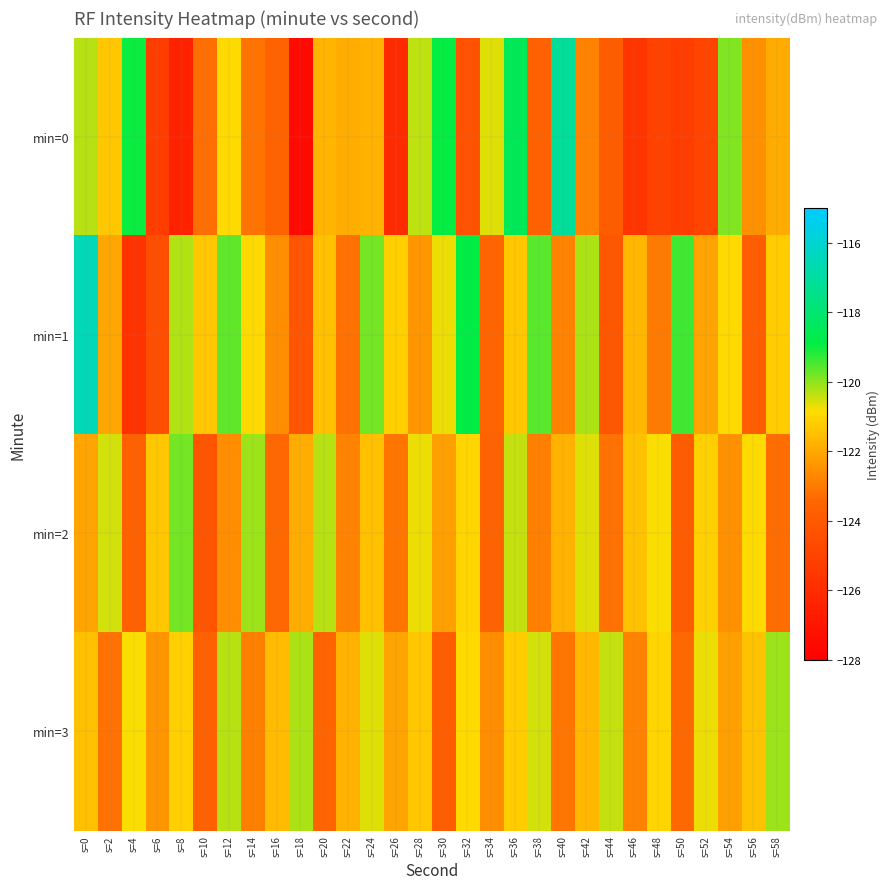

Which has a higher value, s=48 or s=58?

s=58